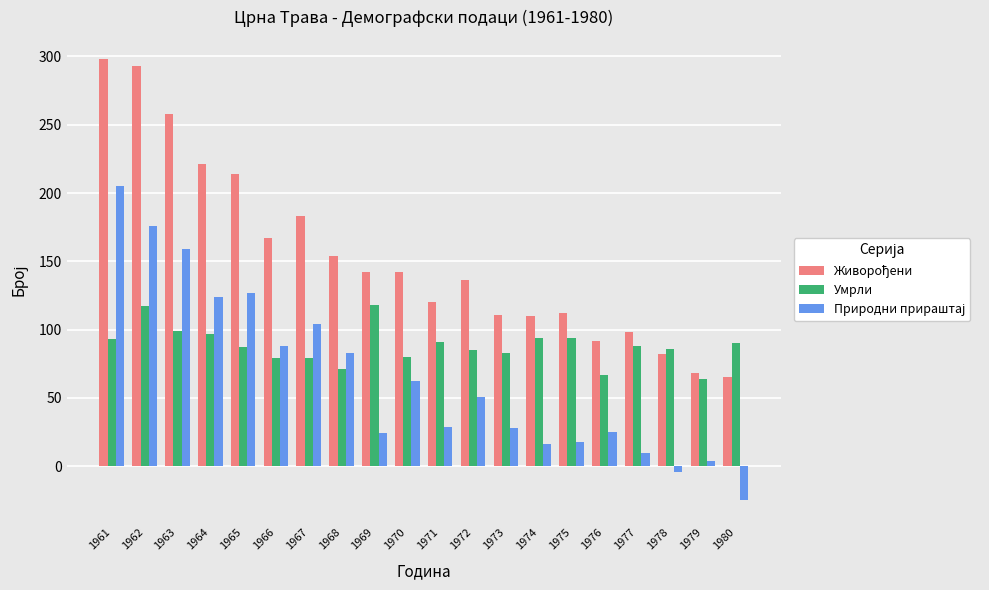

Is it true that Умрли equals 116 at 1970?

False